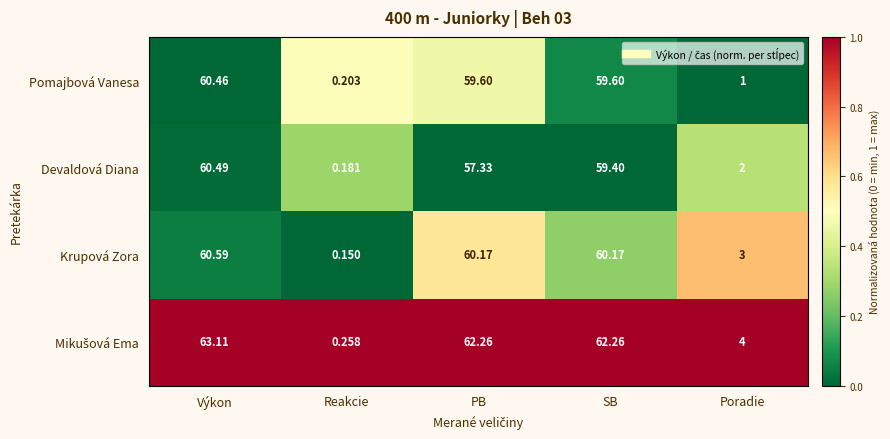

At which category does the chart reach its peak across all series?

Výkon